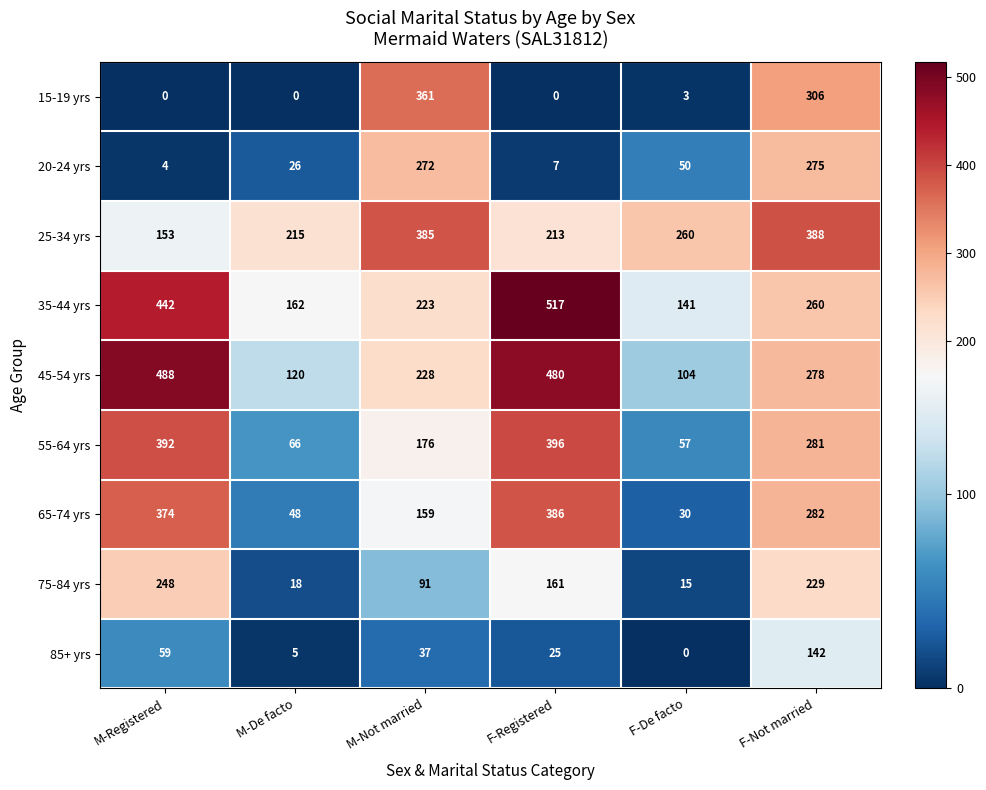

At which label does 15-19 yrs reach its peak?

M-Not married